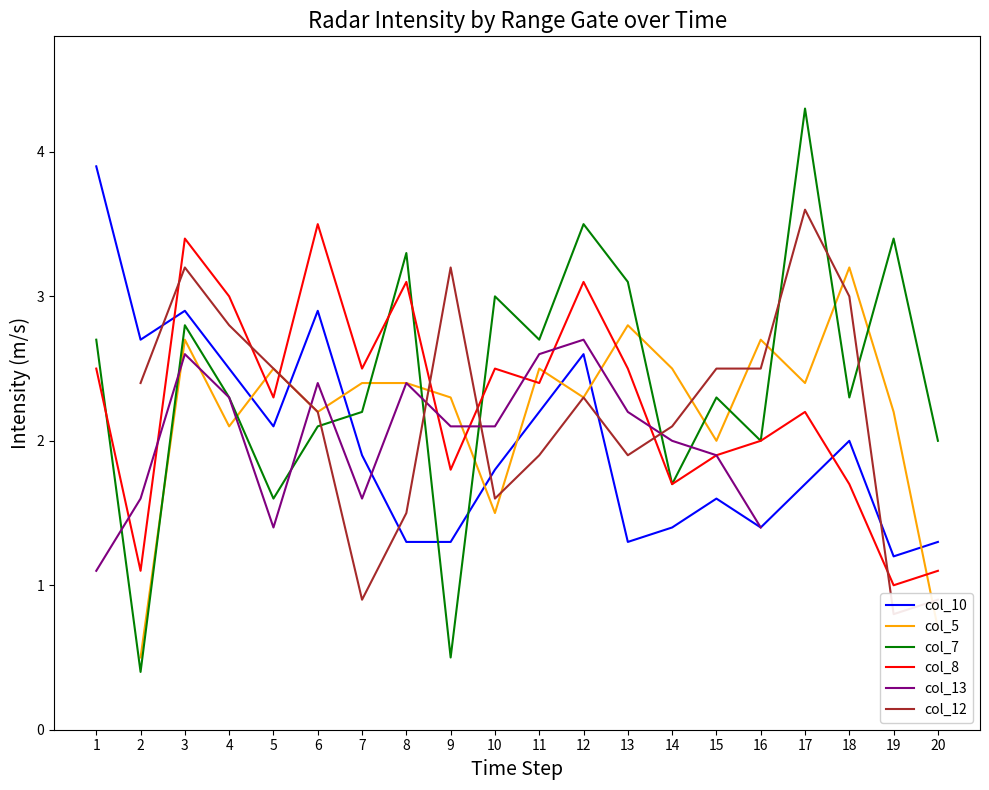

Which series has the widest spread of values?

col_7